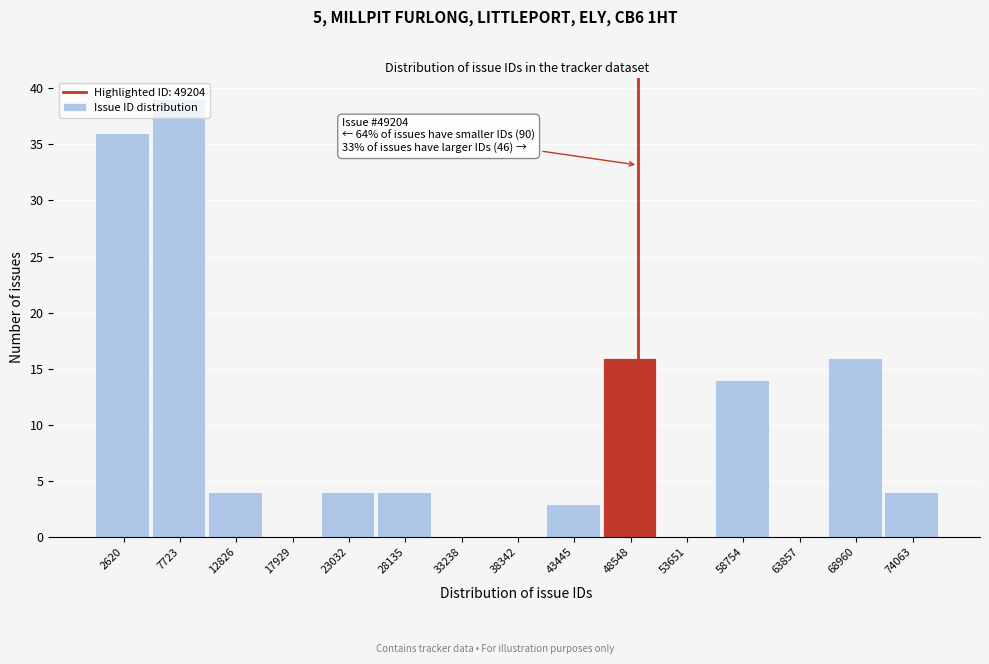

Which range on the x-axis has the tallest bar?

5000 to 10000